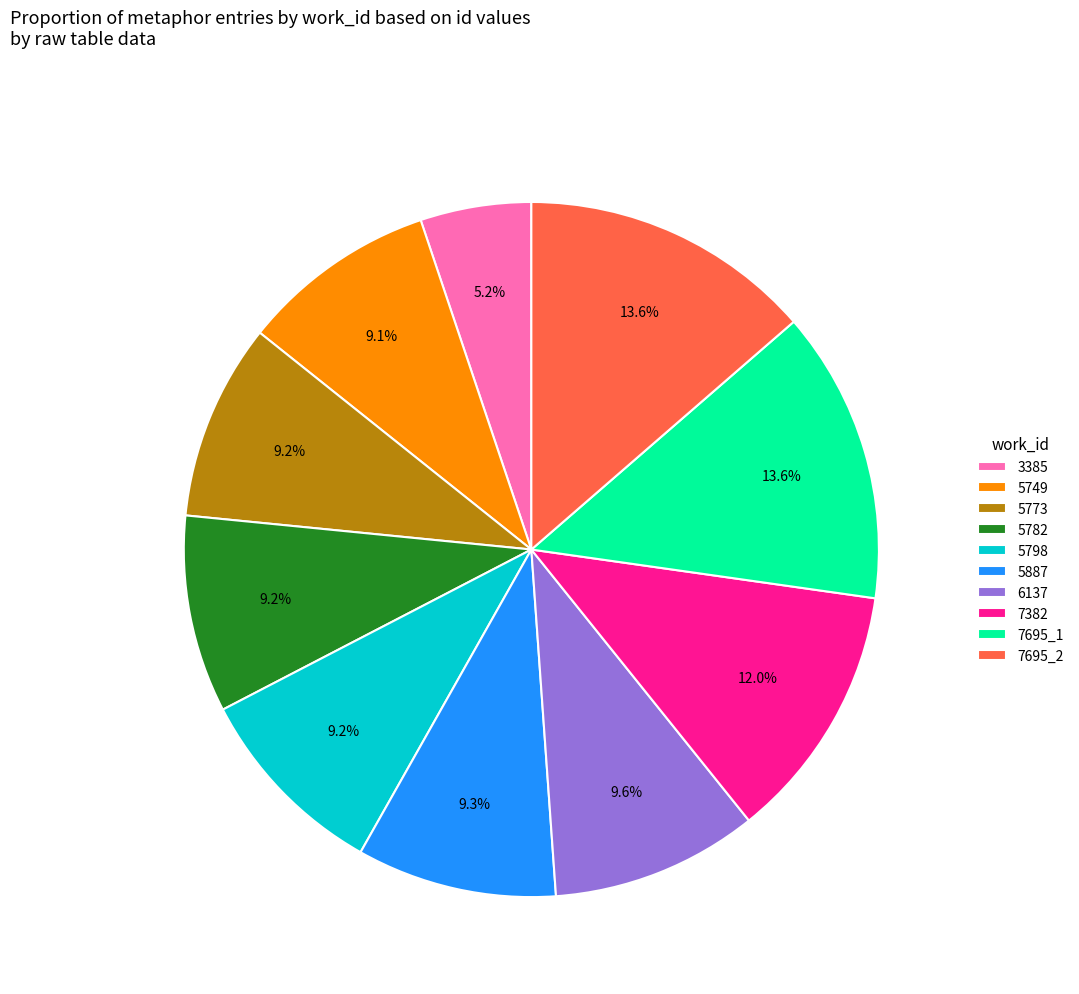

Which has a higher value, 5749 or 6137?

6137